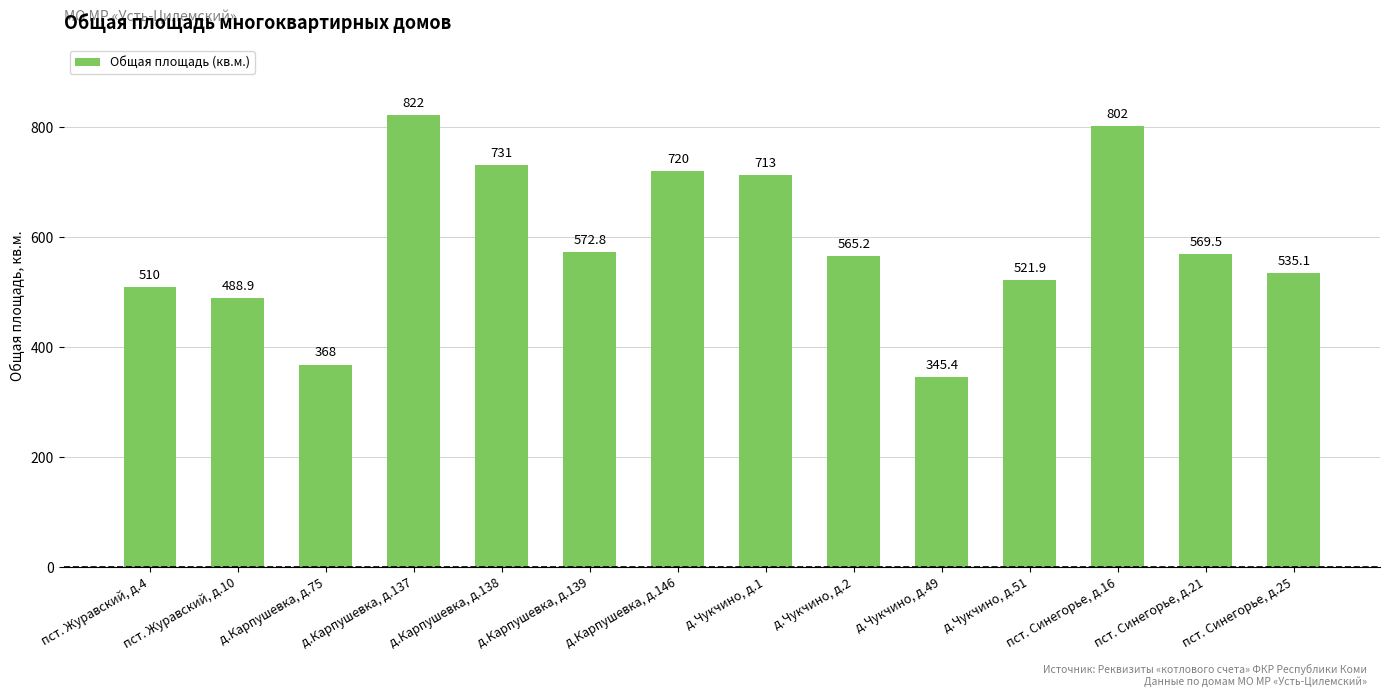

Reading left to right, transcribe all the data shown in this chart.

510.0	488.9	368.0	822.0	731.0	572.8	720.0	713.0	565.2	345.4	521.9	802.0	569.5	535.1